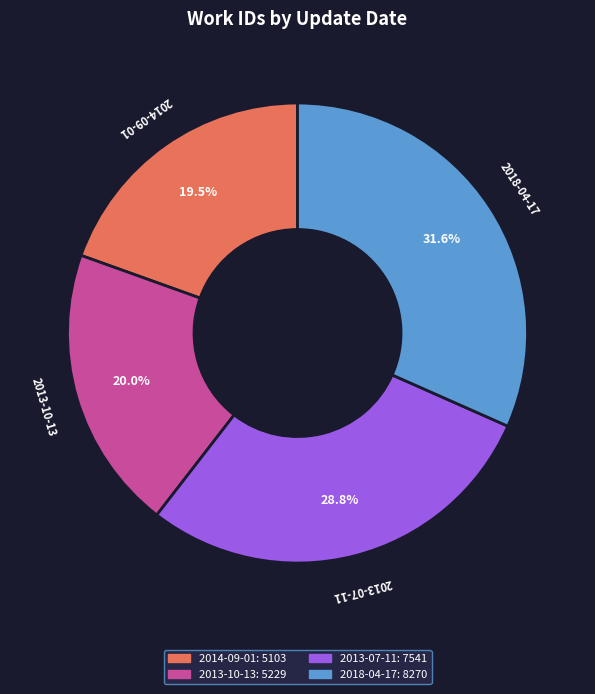

How many segments does this pie chart have?

4